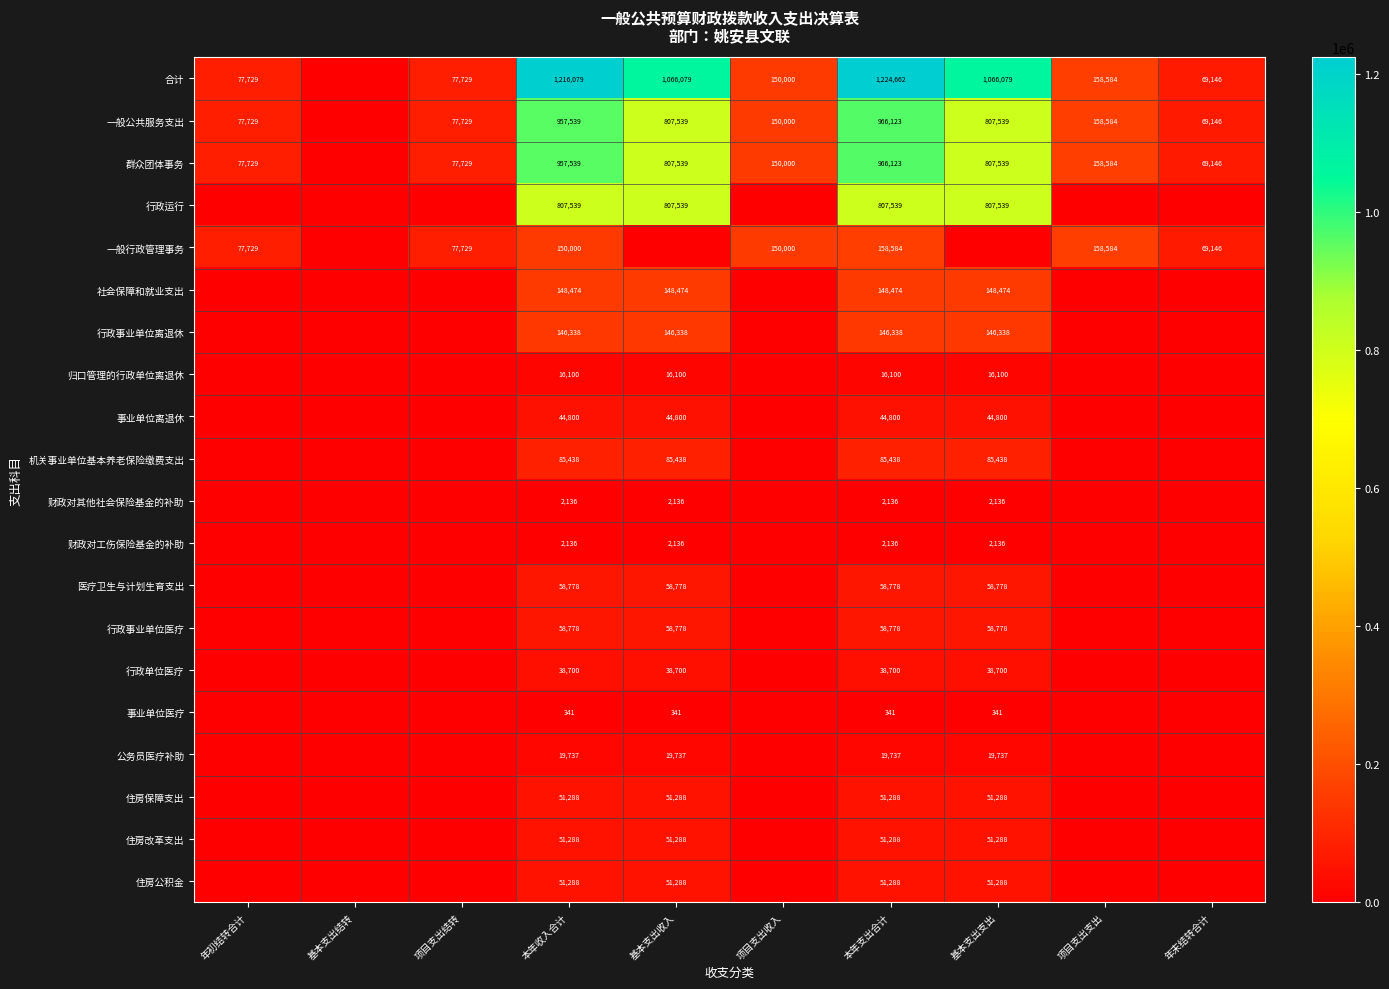

Count the number of data series in this chart.

20